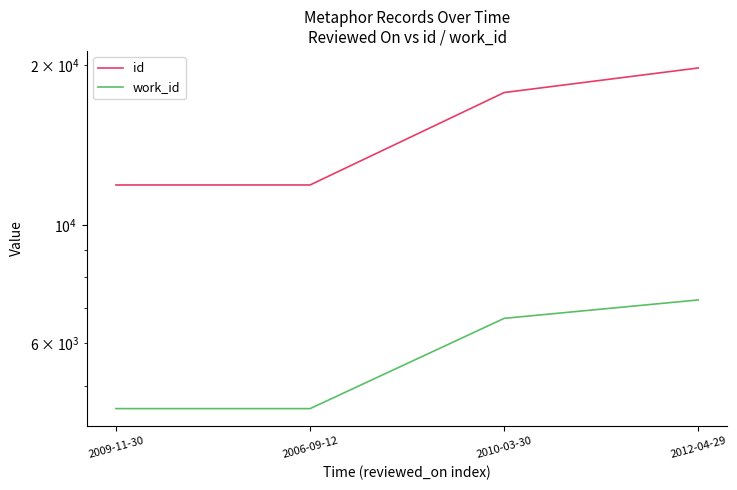

What is the difference between the id values at 2006-09-12 and 2012-04-29?

7836